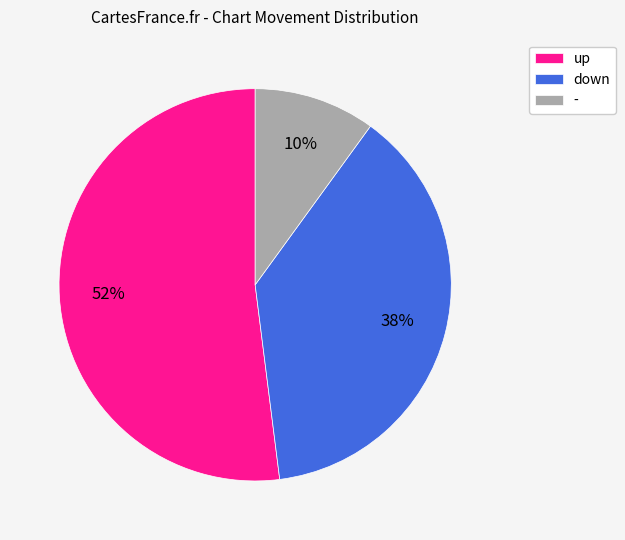

Do down and - together represent more than half of the pie?

No